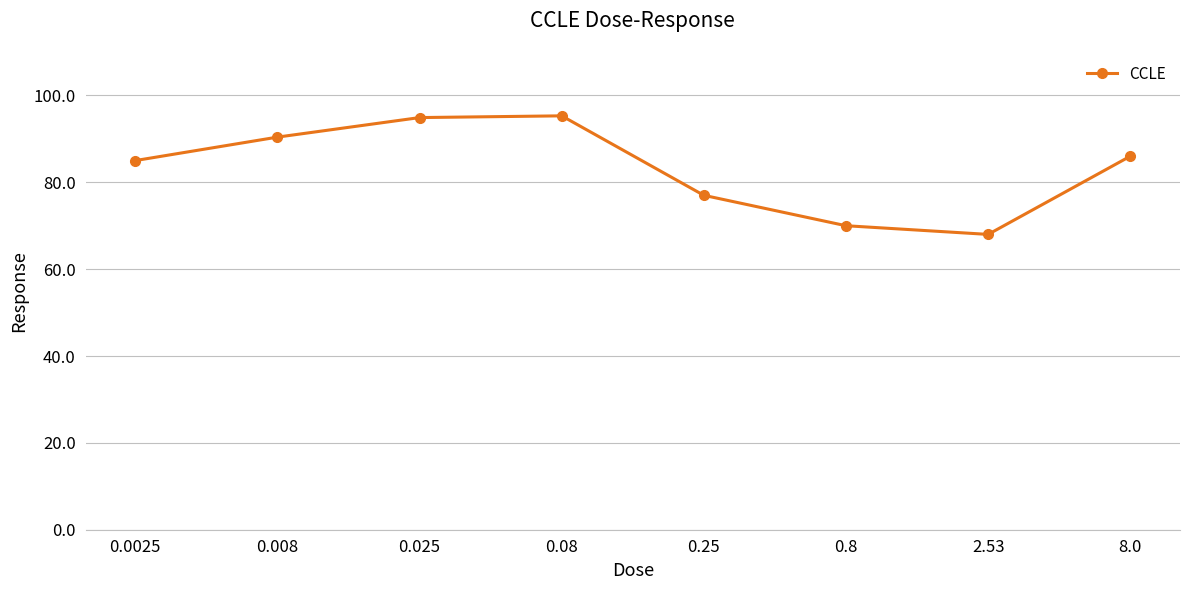

Which label corresponds to the smallest value in the chart?

2.53